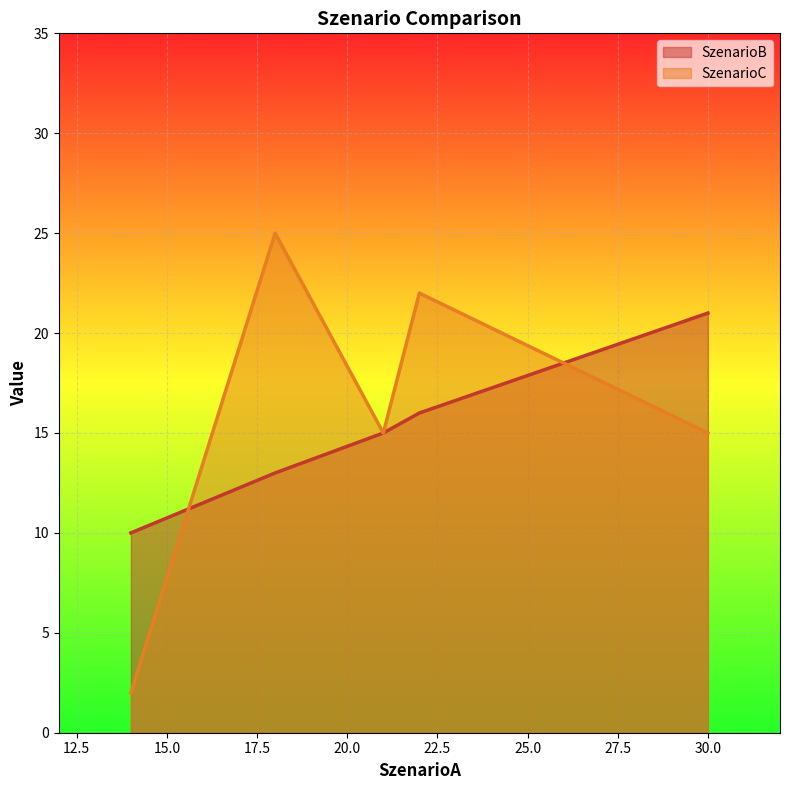

True or false: SzenarioB has a value of 3 at Wil-Toggenburg.

False